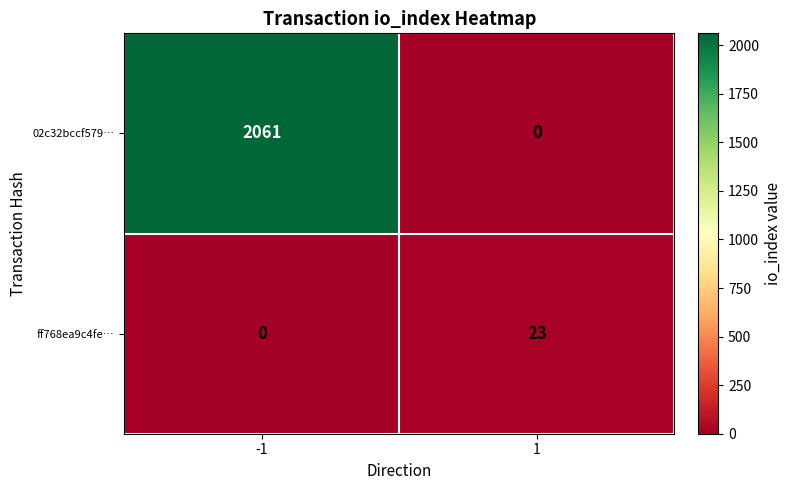

Reading right to left, what are all the values shown in this chart?

02c32bccf579…: 0	2061
ff768ea9c4fe…: 23	0